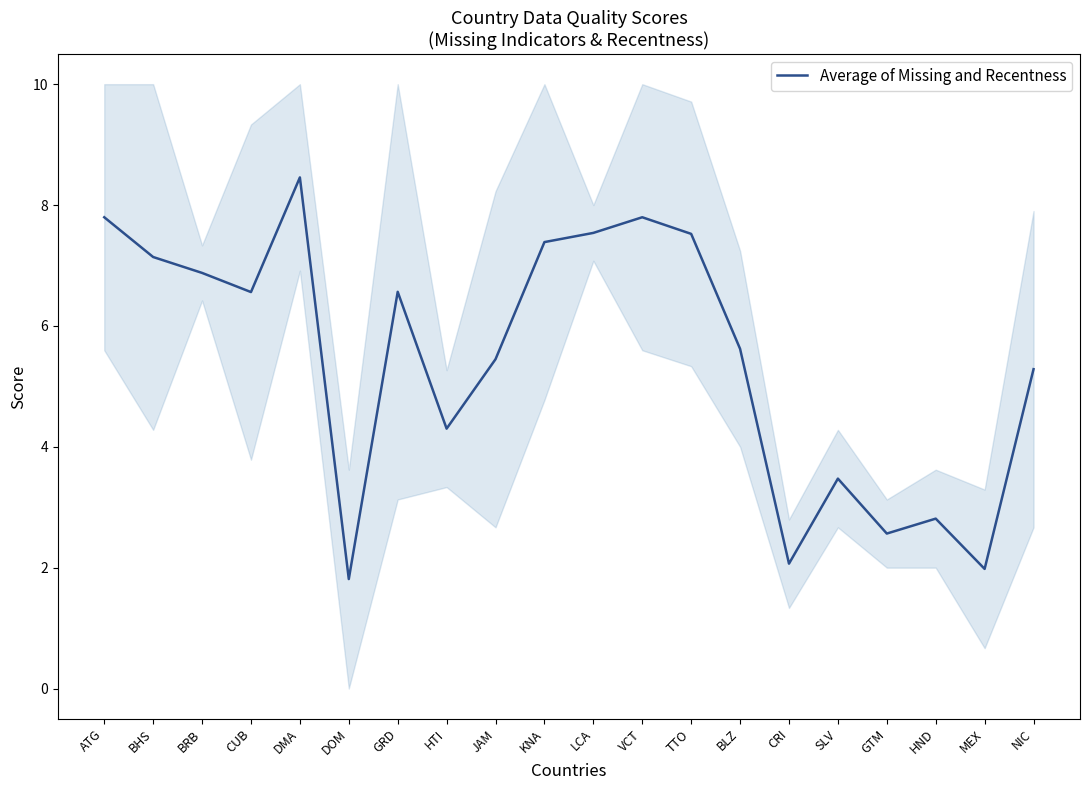

How many lines are shown in the chart?

1